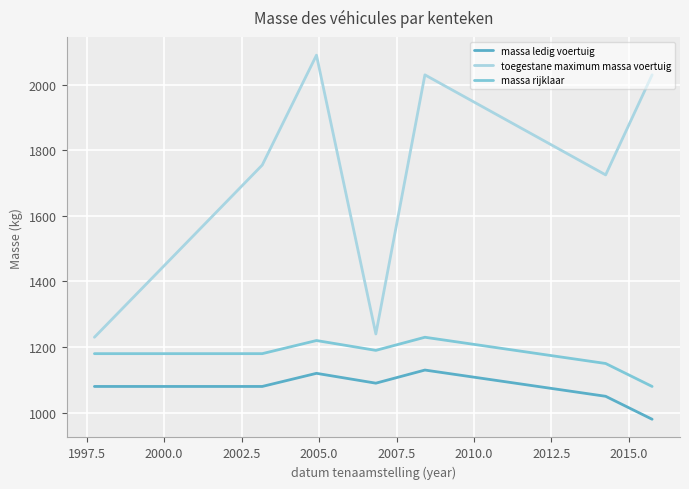

Which series has the largest total across all categories?

toegestane maximum massa voertuig